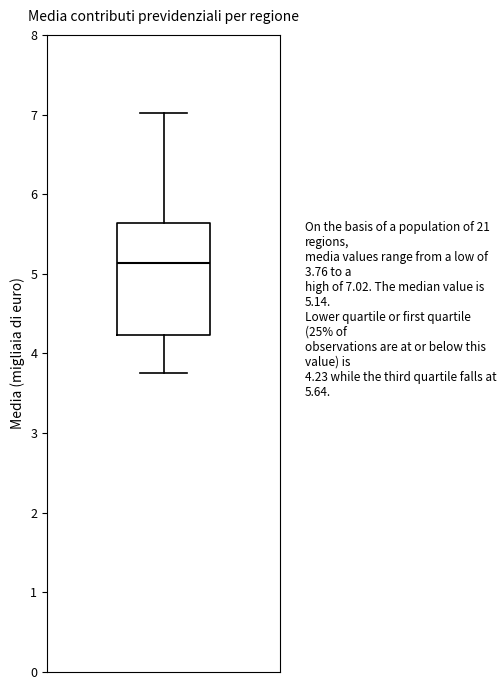

Where does the upper whisker of the box end on the y-axis? The values are not printed on the chart, so give them approximately, as read against the axis.

7.0